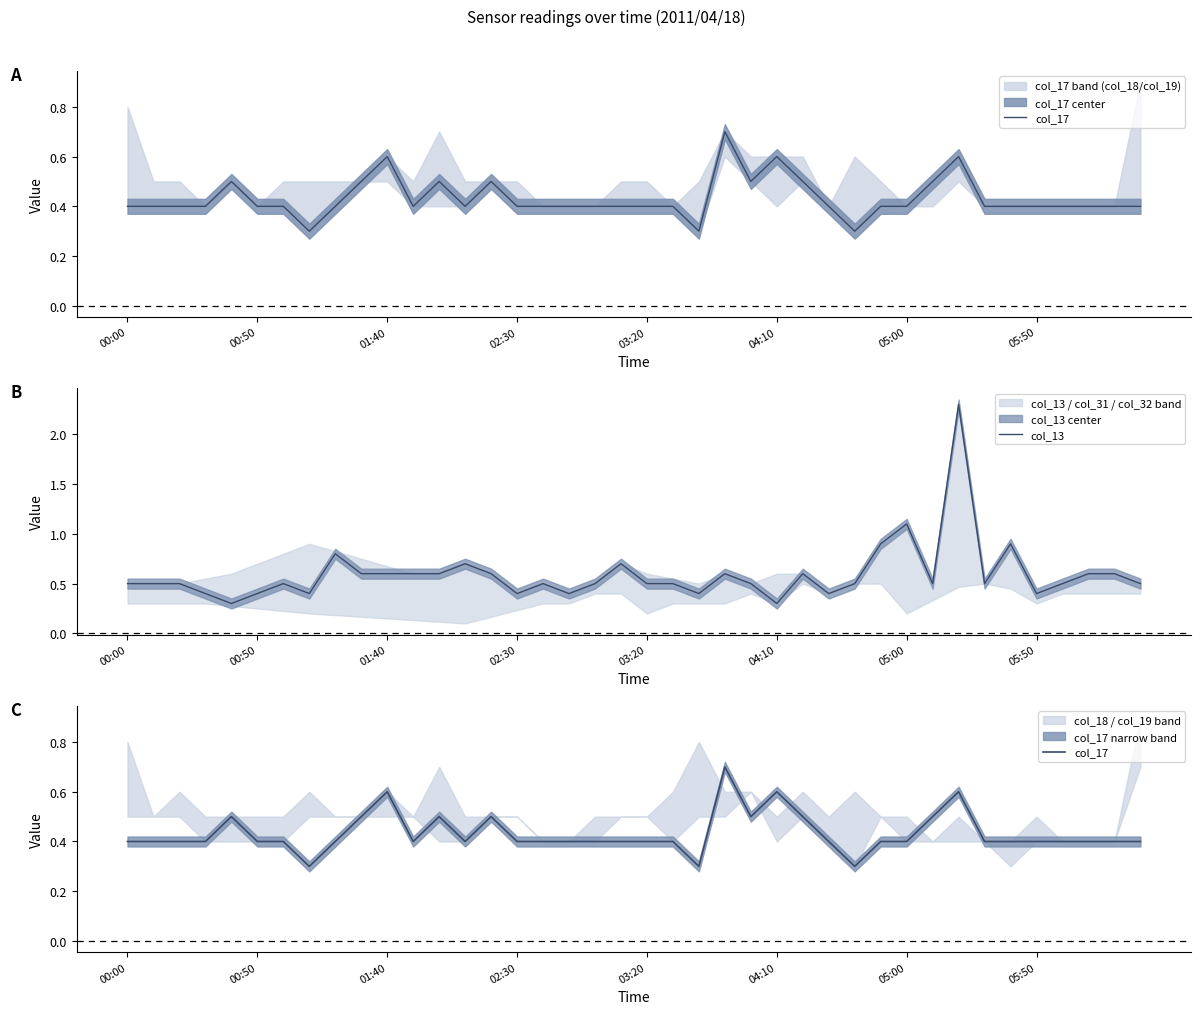

What is the lowest value of the col_13 series?

0.3